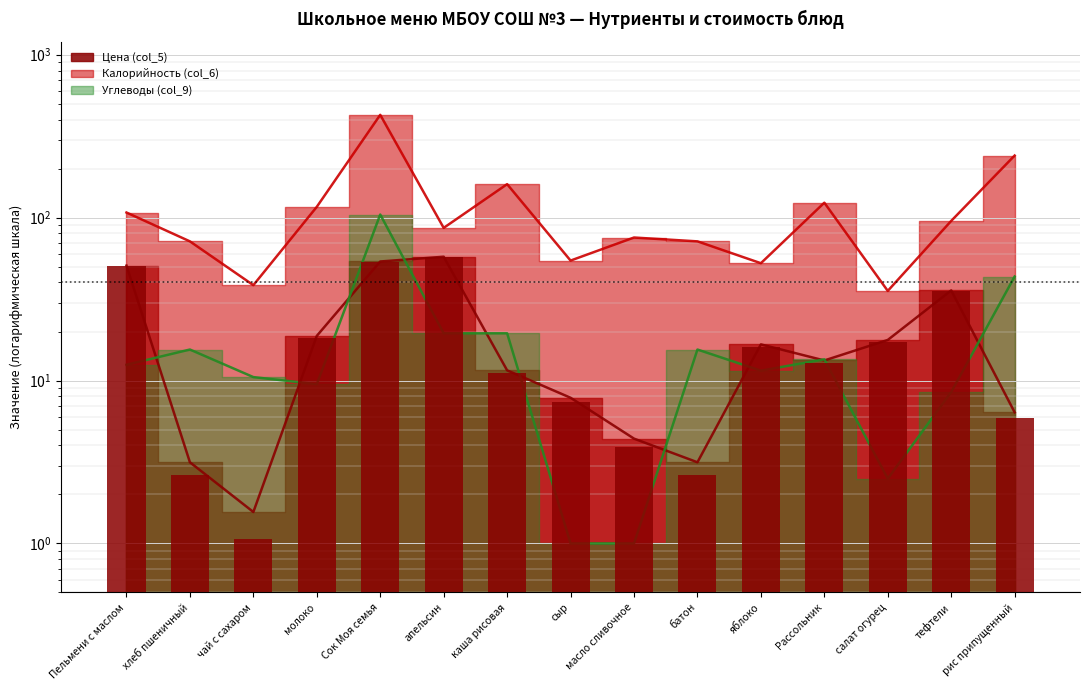

Is it true that Углеводы (col_9) equals 1.0 at масло сливочное?

True